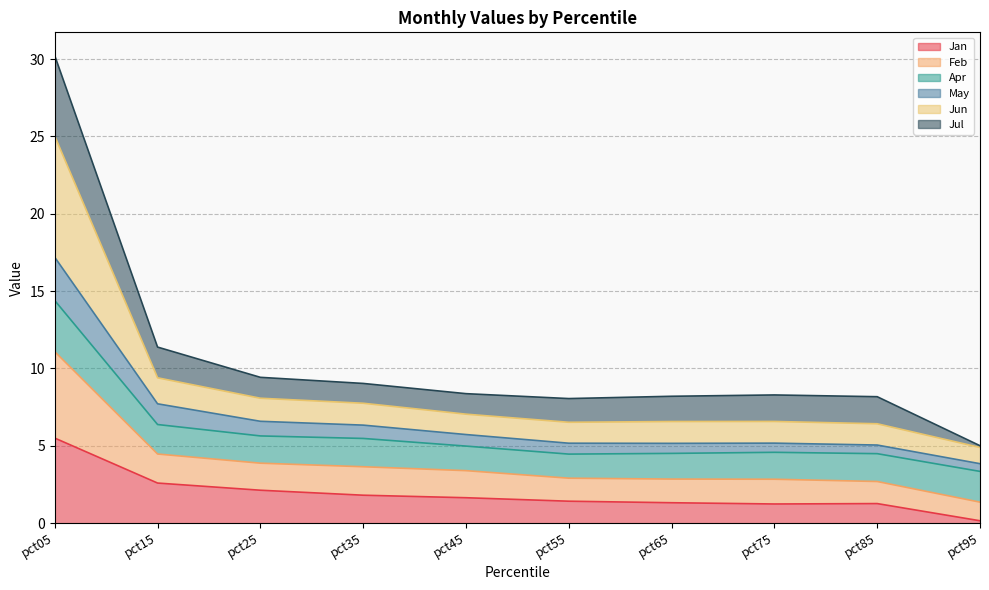

Which series has the largest total across all categories?

Jun